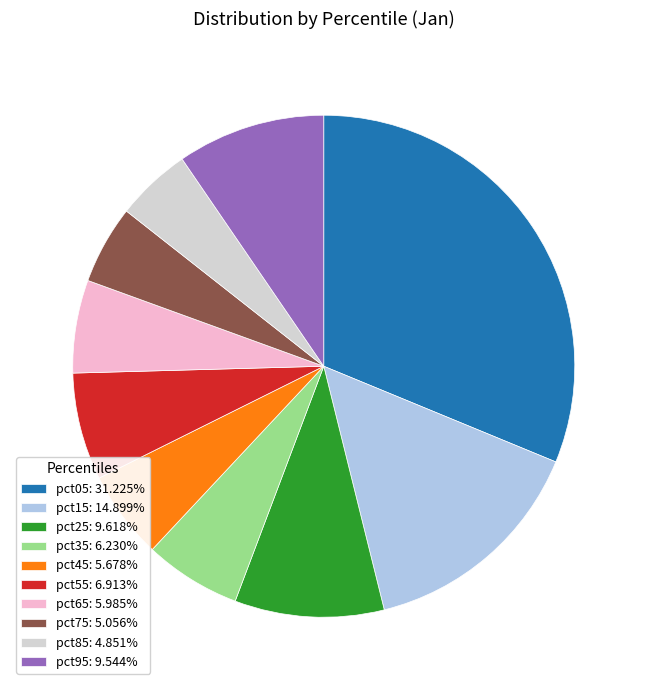

How many slices are in this pie chart?

10